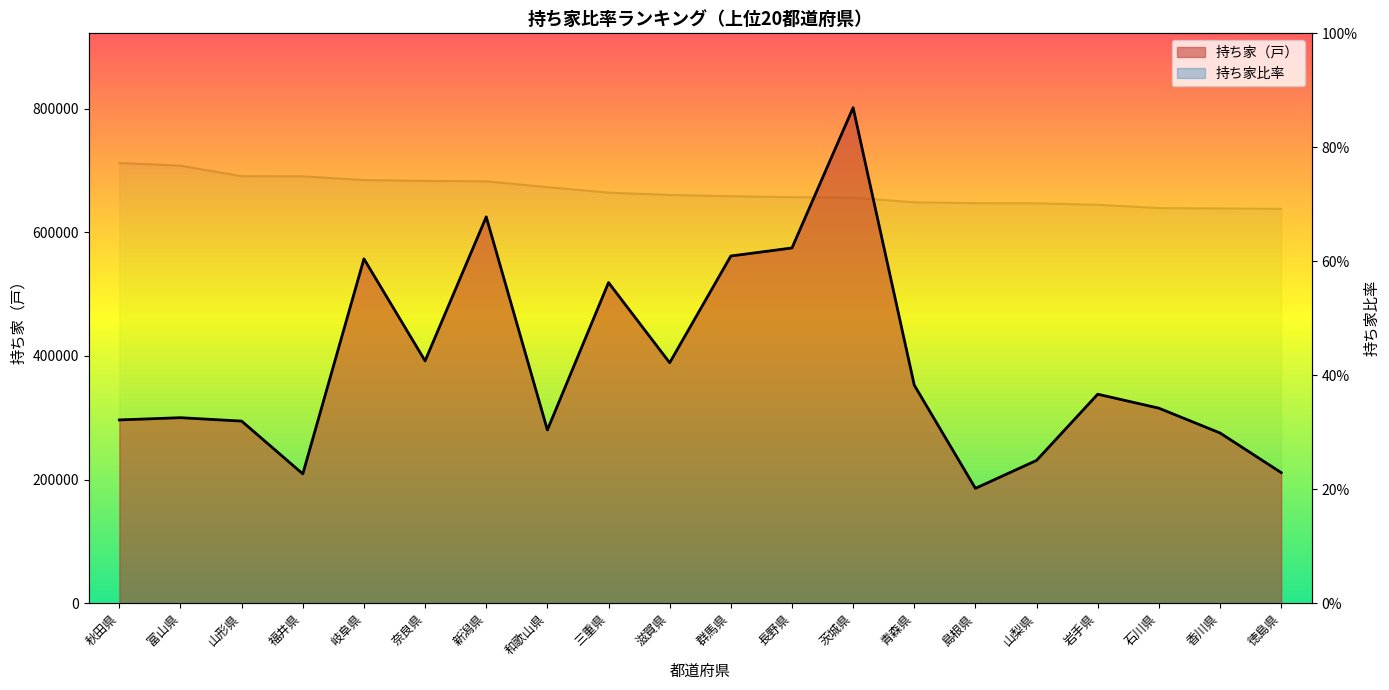

Rank the categories by 持ち家比率 value from lowest to highest.

徳島県, 香川県, 石川県, 岩手県, 山梨県, 島根県, 青森県, 茨城県, 長野県, 群馬県, 滋賀県, 三重県, 和歌山県, 新潟県, 奈良県, 岐阜県, 福井県, 山形県, 富山県, 秋田県